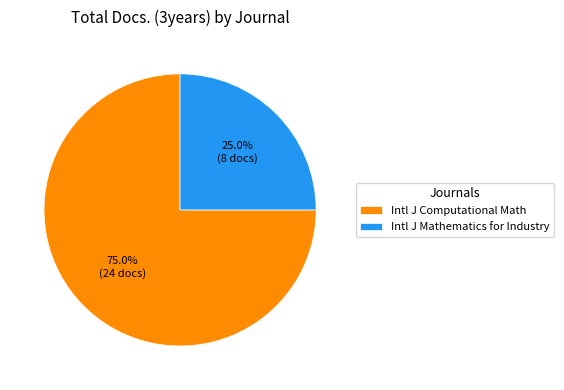

Is there a majority slice in this chart?

Yes